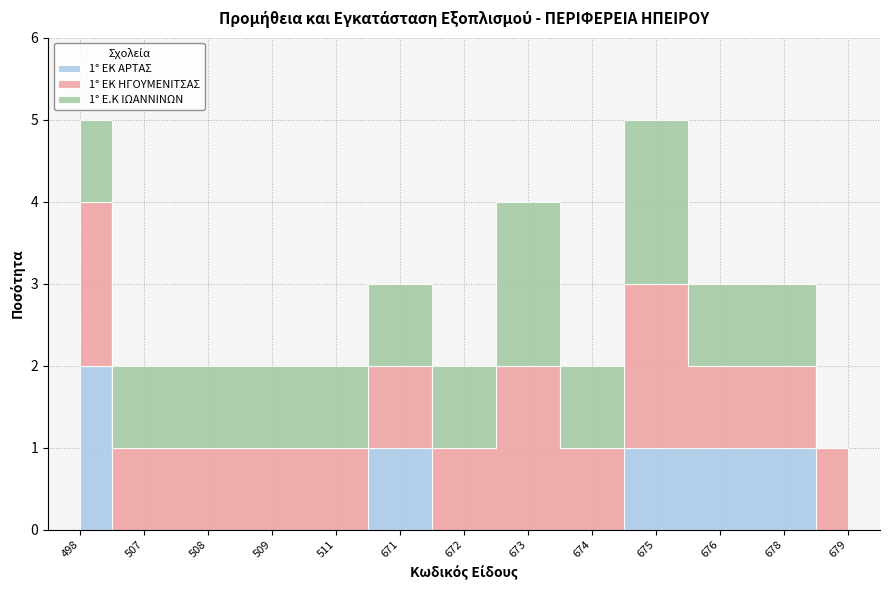

At which category is the sum across all series the highest?

498